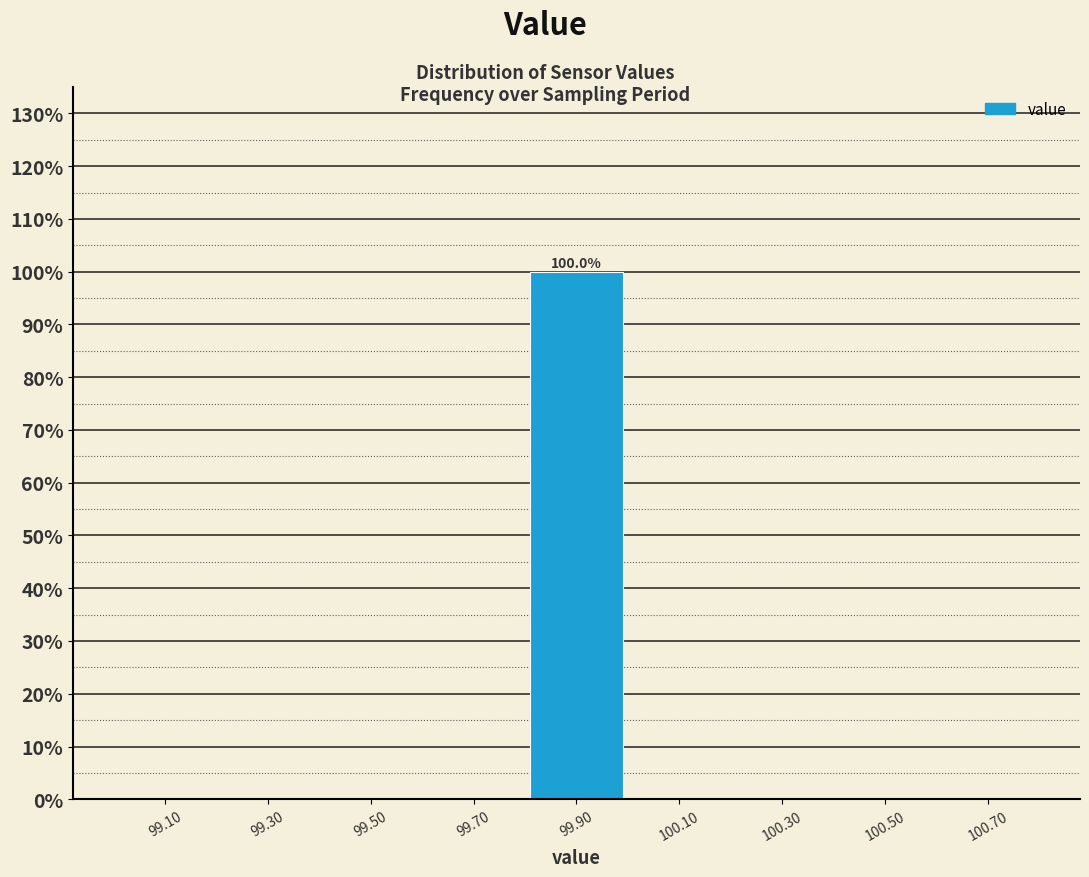

Over which range of the x-axis is the bar tallest?

99.8 to 100.0